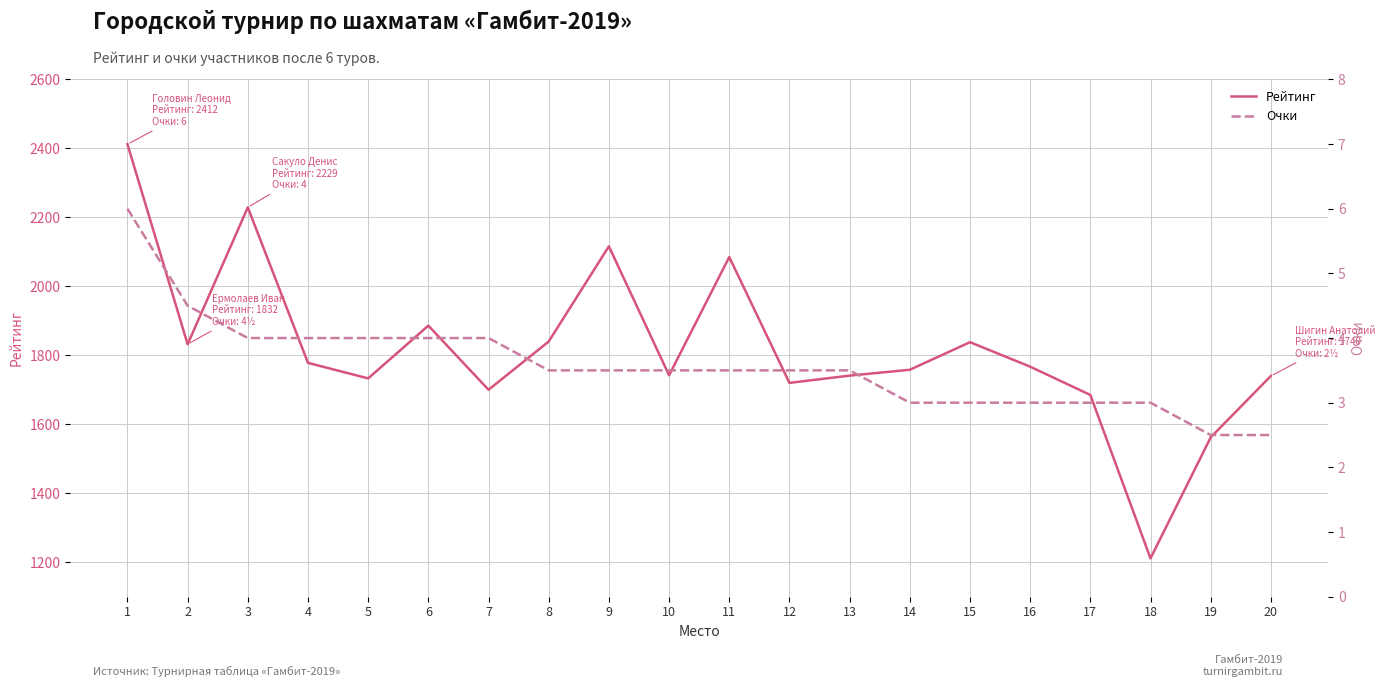

The value of Очки at 12 is 3.5. True or false?

True